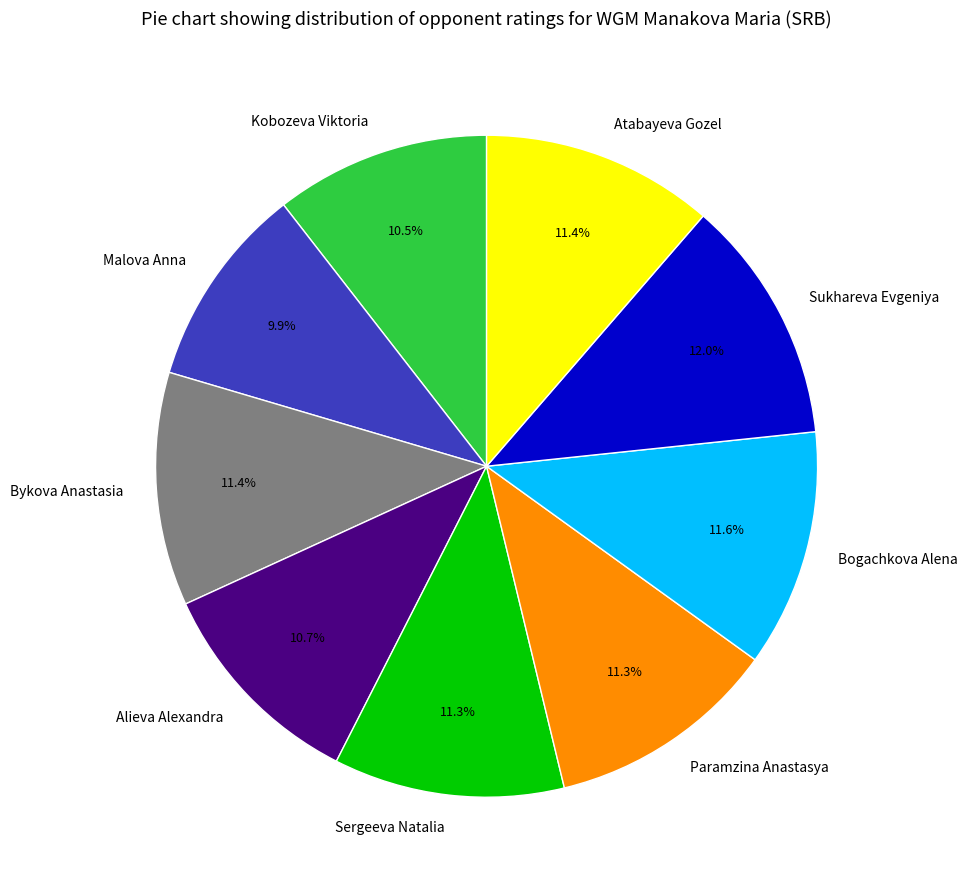

Does Paramzina Anastasya account for over 50% of the chart?

No